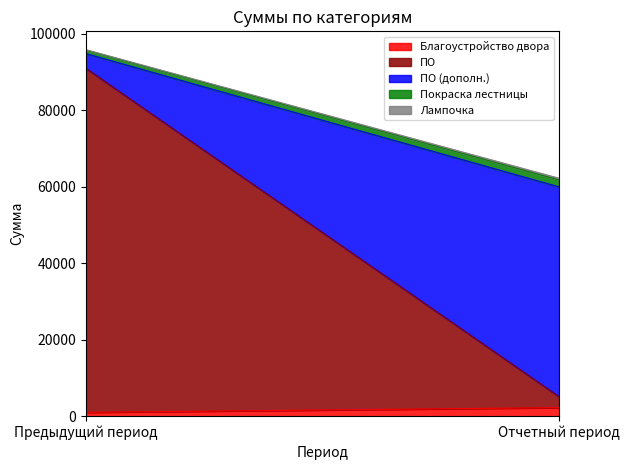

How many lines are shown in the chart?

5